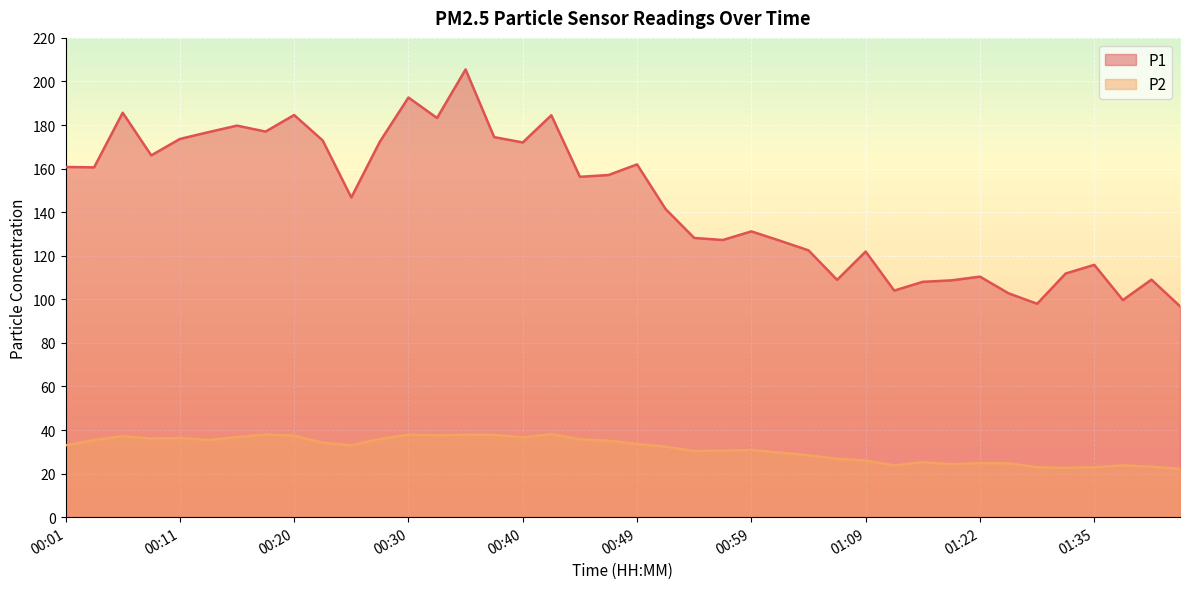

Rank the series at 01:42 from lowest to highest value.

P2, P1